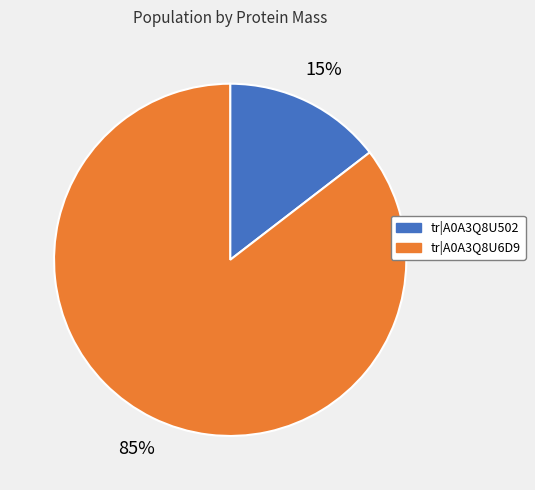

Is the sum of tr|A0A3Q8U502 and tr|A0A3Q8U6D9 greater than half?

Yes